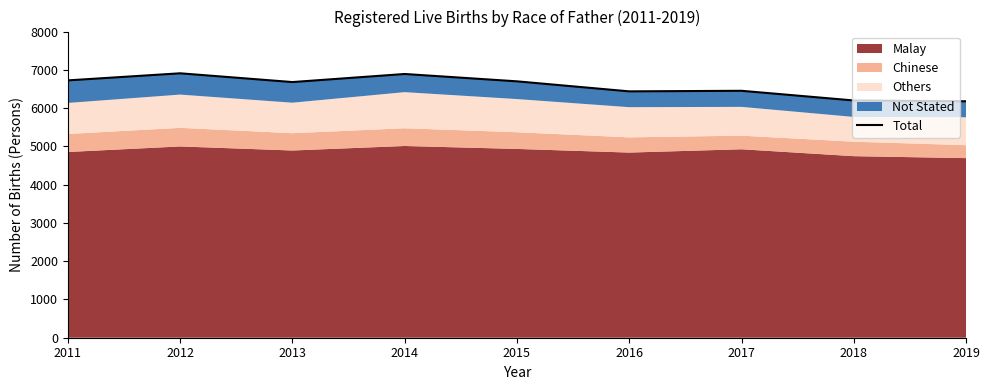

Does the chart have visible grid lines?

No